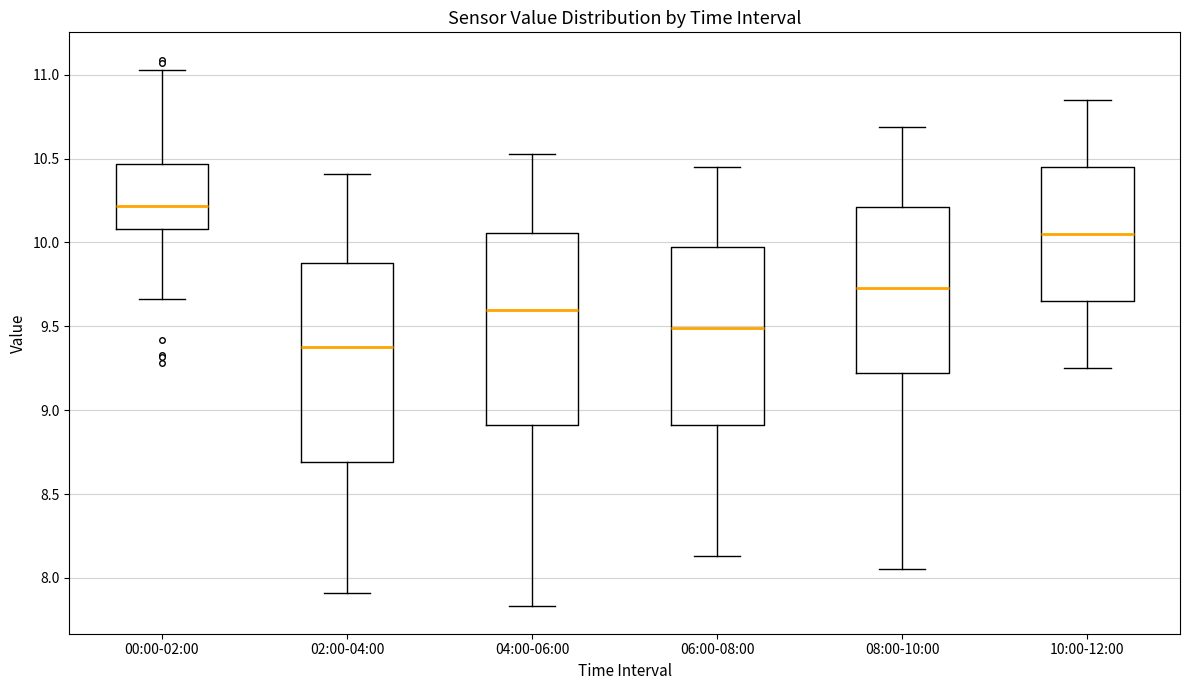

Reading left to right, read every box against the y-axis: the position of its median line, the range the box covers, and the ends of its whiskers. The values are not printed on the chart, so give them approximately, as read against the axis.

00:00-02:00: median 10.20, box 10.10 to 10.45, whiskers 9.65 to 11.05
02:00-04:00: median 9.40, box 8.70 to 9.90, whiskers 7.90 to 10.40
04:00-06:00: median 9.60, box 8.90 to 10.05, whiskers 7.85 to 10.55
06:00-08:00: median 9.50, box 8.90 to 9.95, whiskers 8.15 to 10.45
08:00-10:00: median 9.75, box 9.20 to 10.20, whiskers 8.05 to 10.70
10:00-12:00: median 10.05, box 9.65 to 10.45, whiskers 9.25 to 10.85